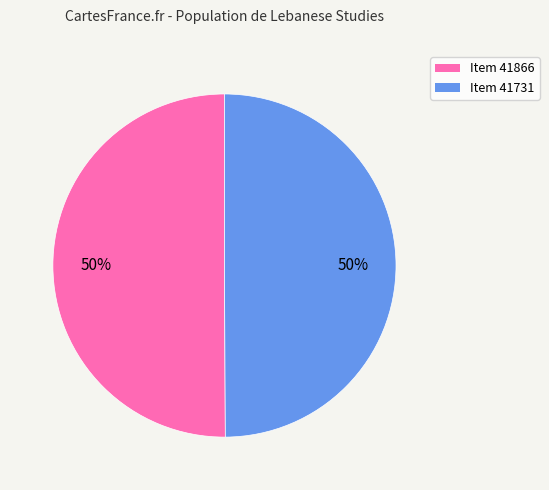

Is it true that Item 41866 is 50% of the pie?

True